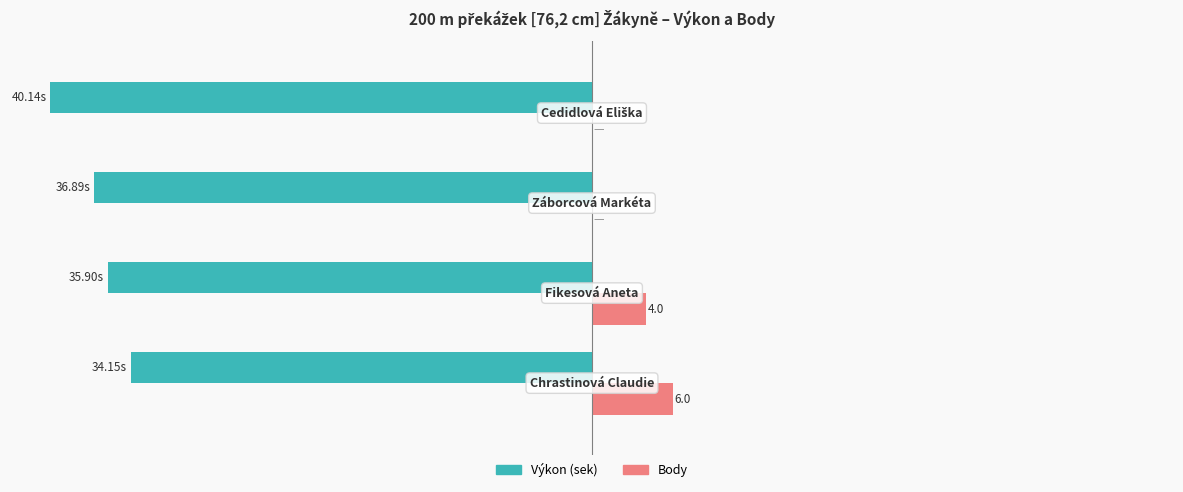

What is the average value of the Body series?

2.5